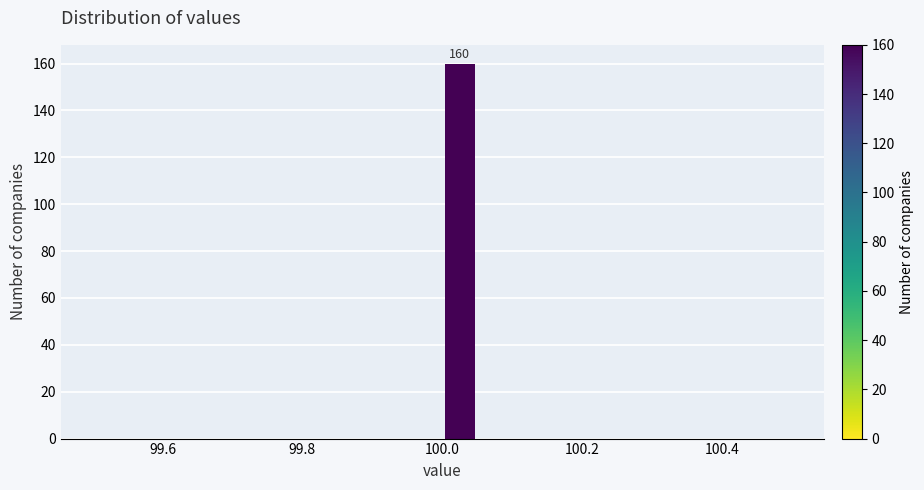

Around what value on the x-axis is the tallest bar? Give the approximate position of its centre, as read against the axis.

100.02